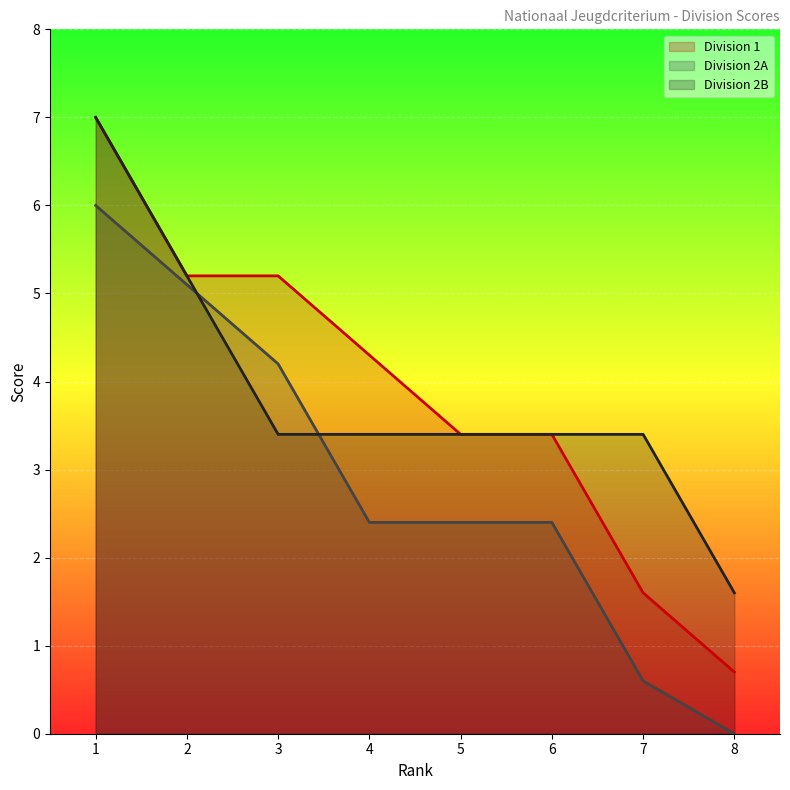

How many series are shown in this chart?

3